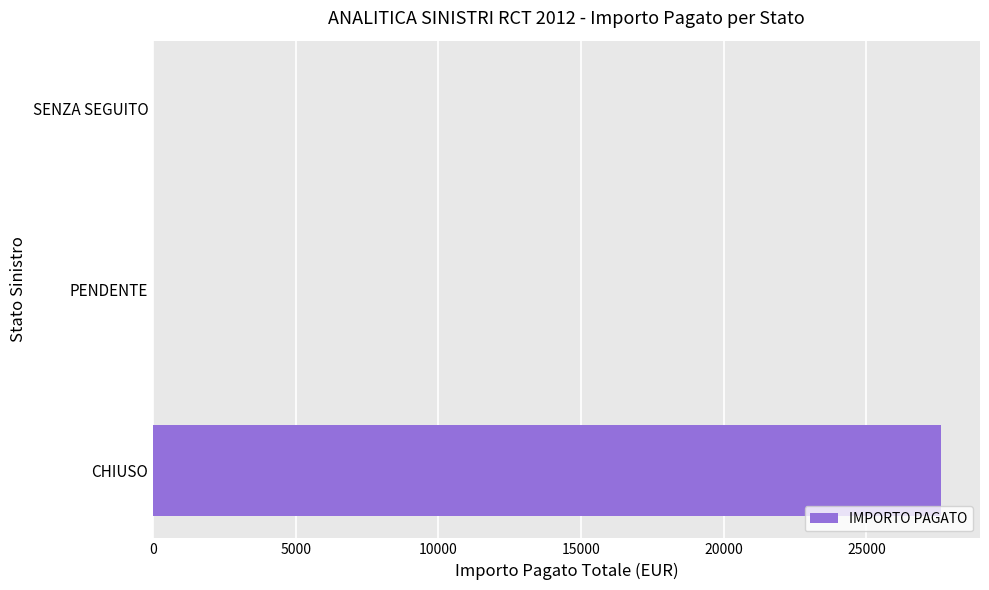

True or false: the data shows -9762 at SENZA SEGUITO.

False